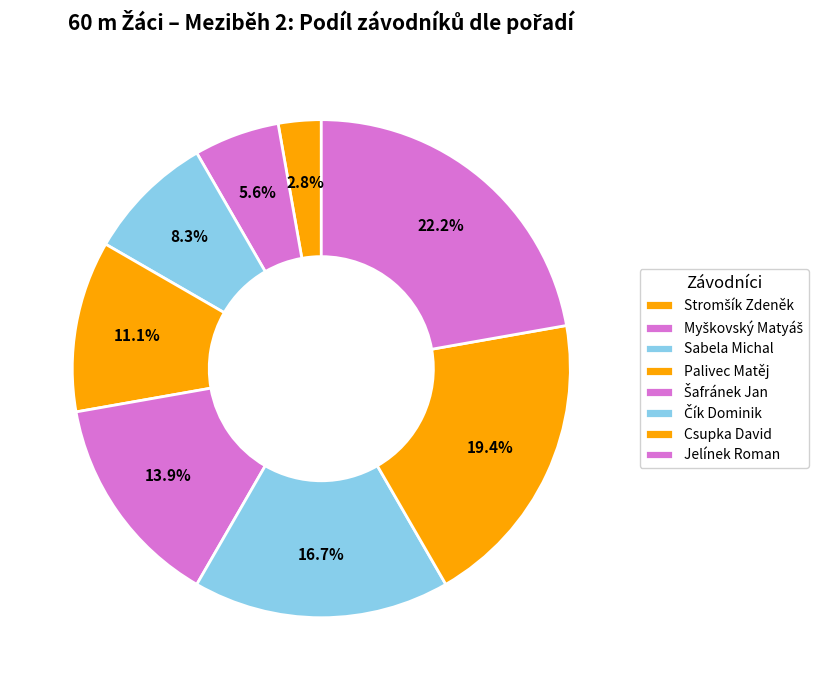

How many slices are in this pie chart?

8